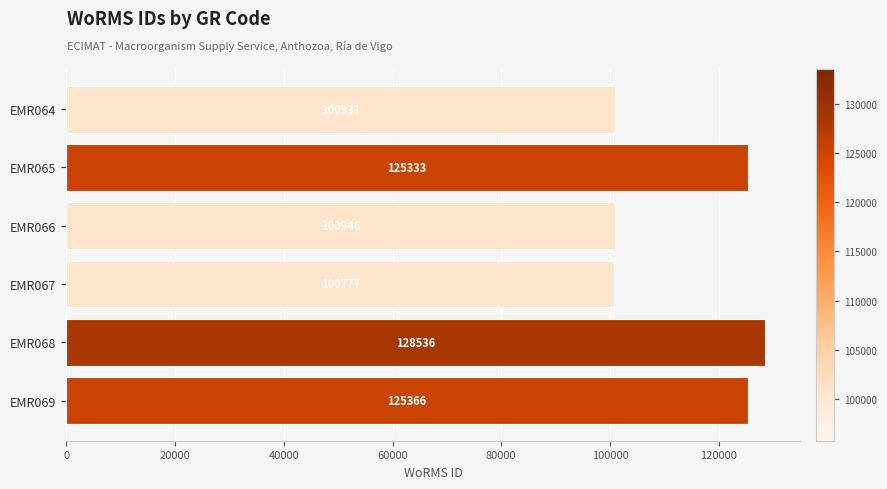

The chart shows a value of 128536 at EMR068. True or false?

True